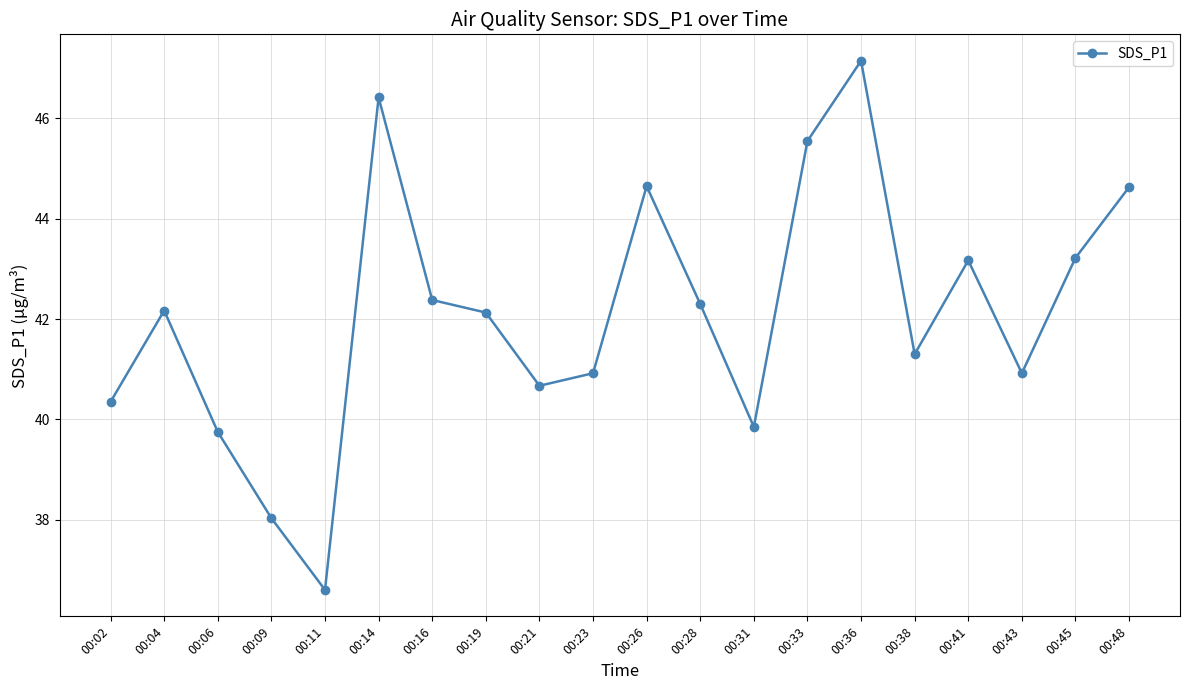

How many categories are shown in the chart?

20